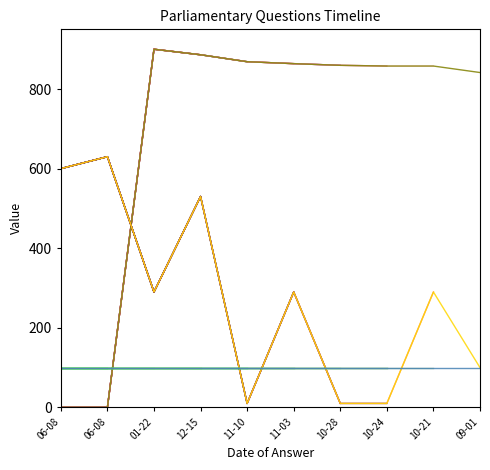

The value of answering dept id at 10-21 is 290.0. True or false?

True